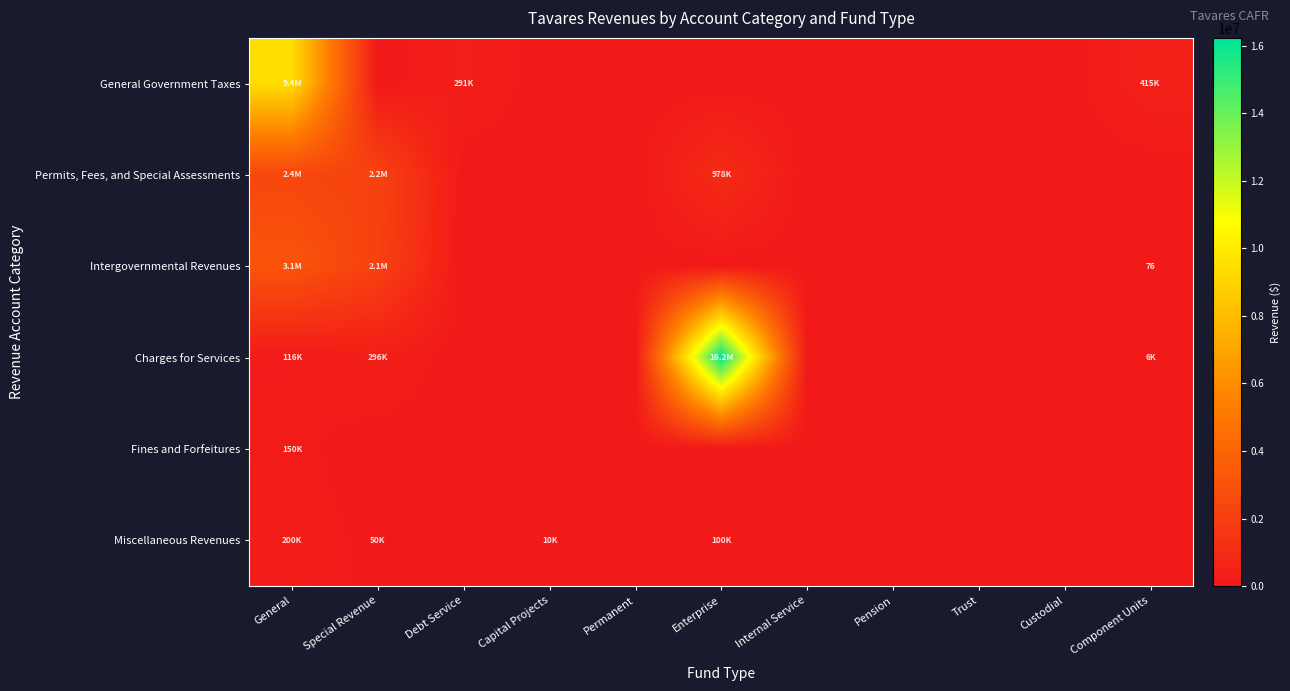

What is the average value of the General Government Taxes series?

922247